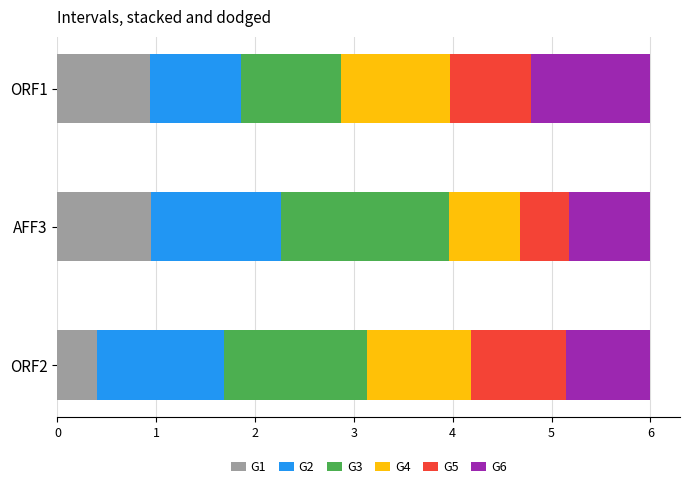

What is the highest value of the G1 series?

0.9